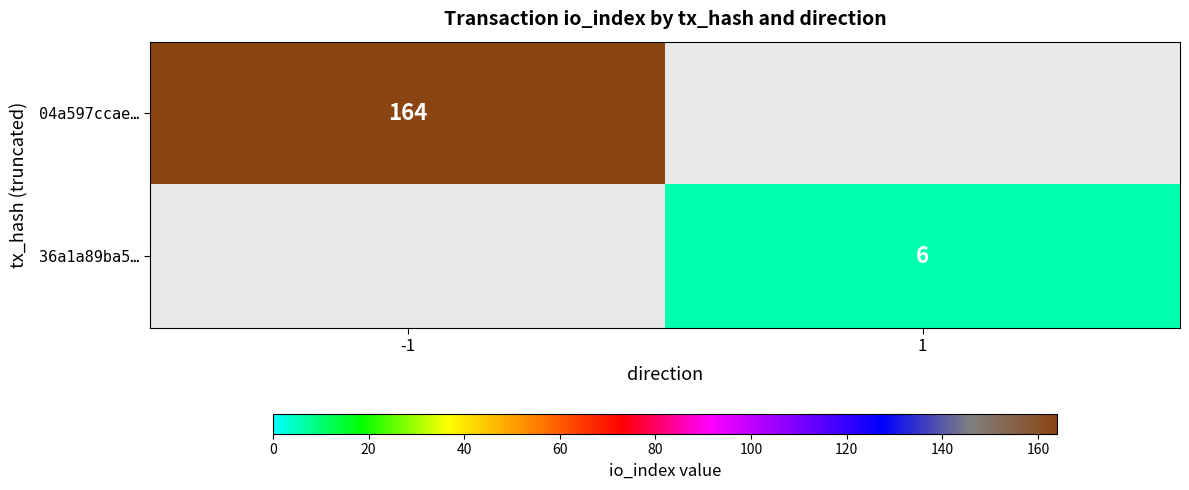

Is the value of 36a1a89ba5… at 1 greater than the value of 04a597ccae… at -1?

No